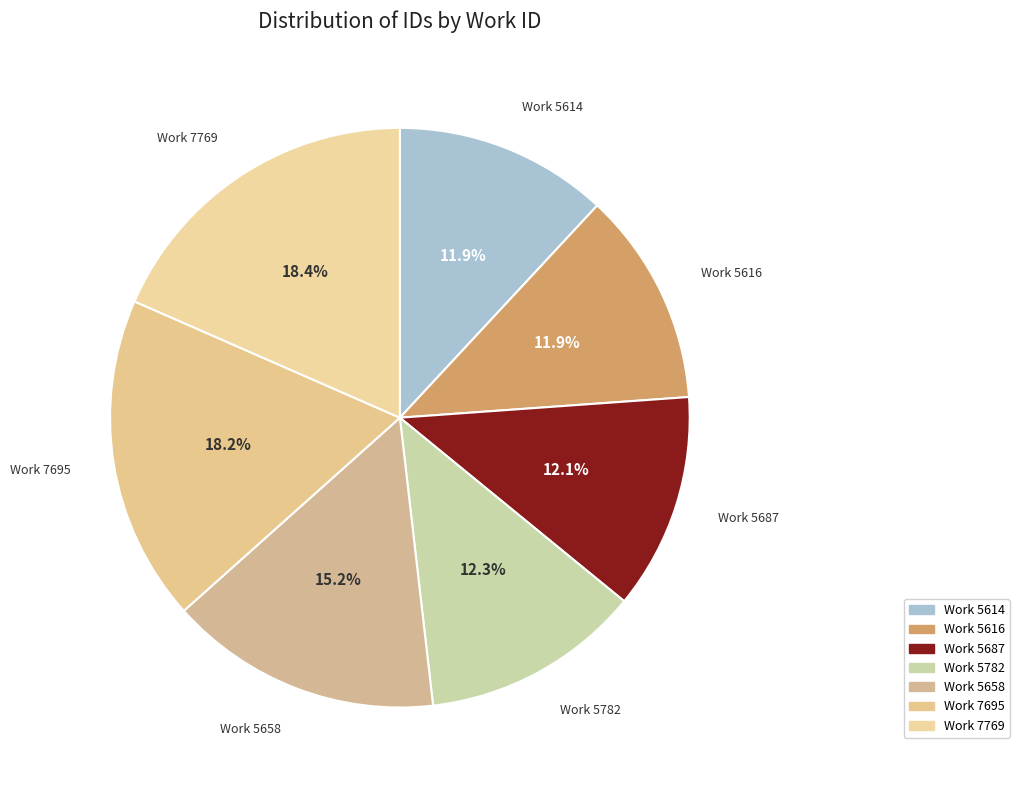

Approximately how many times larger is the value at Work 5614 compared to Work 5782?

1.0